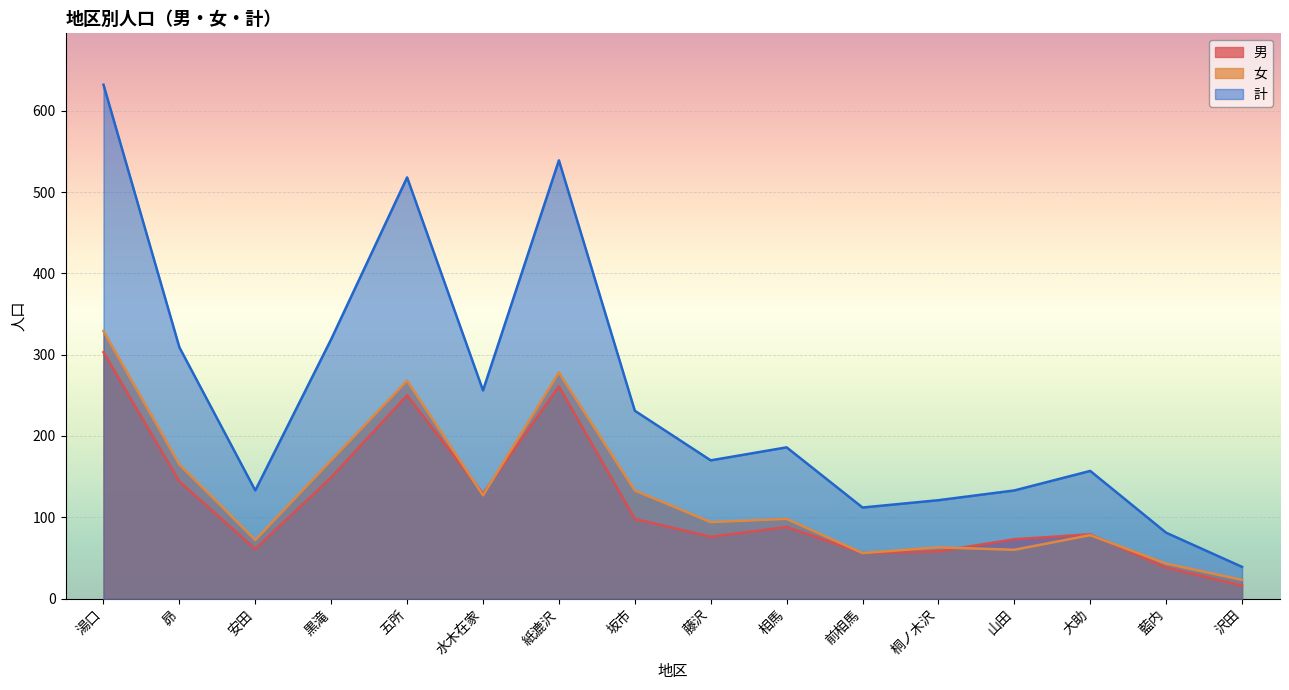

True or false: 計 has a value of 133 at 山田.

True